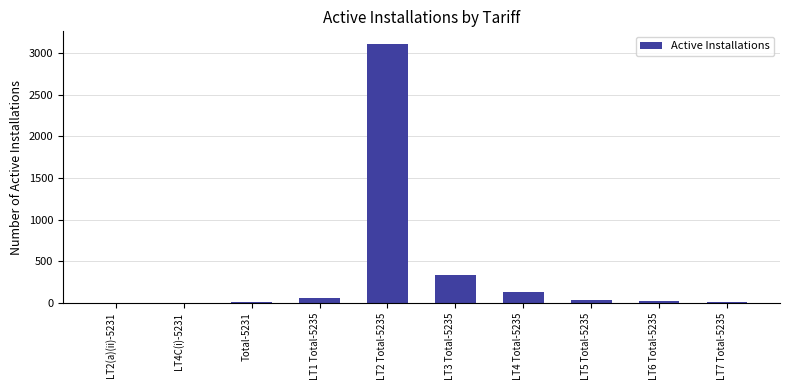

What is the sum of all values?

3699